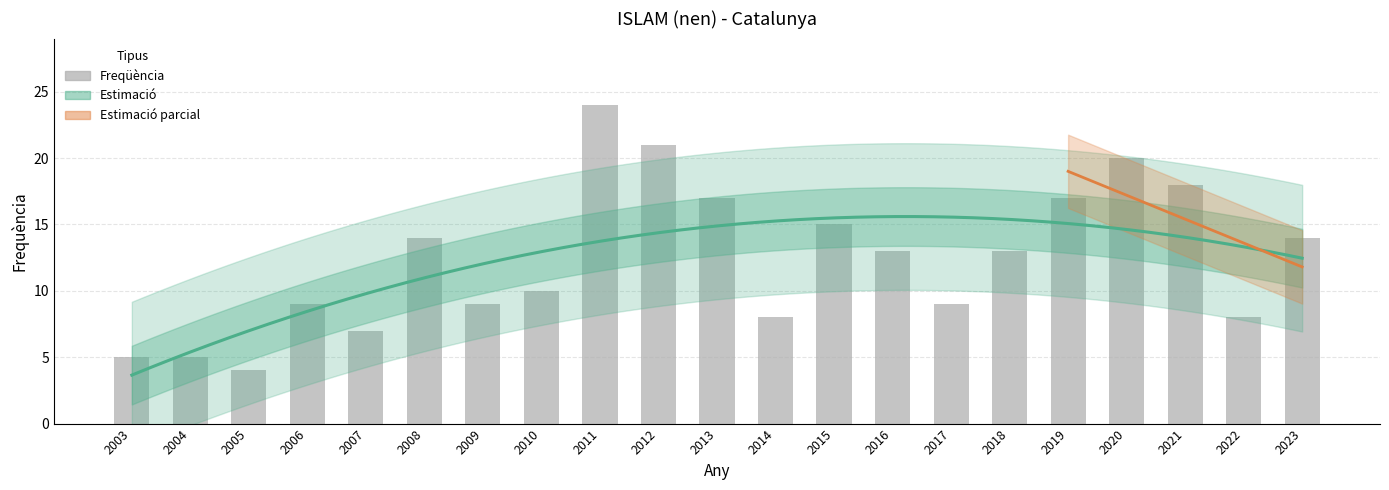

Are the bars grouped side by side (vs. stacked)?

No